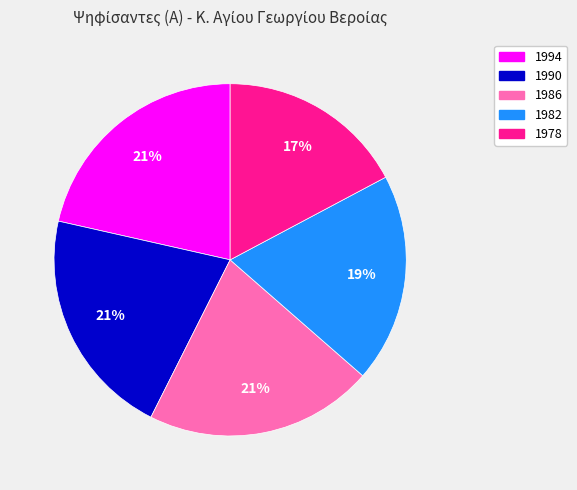

Is the sum of 1982 and 1994 greater than half?

No